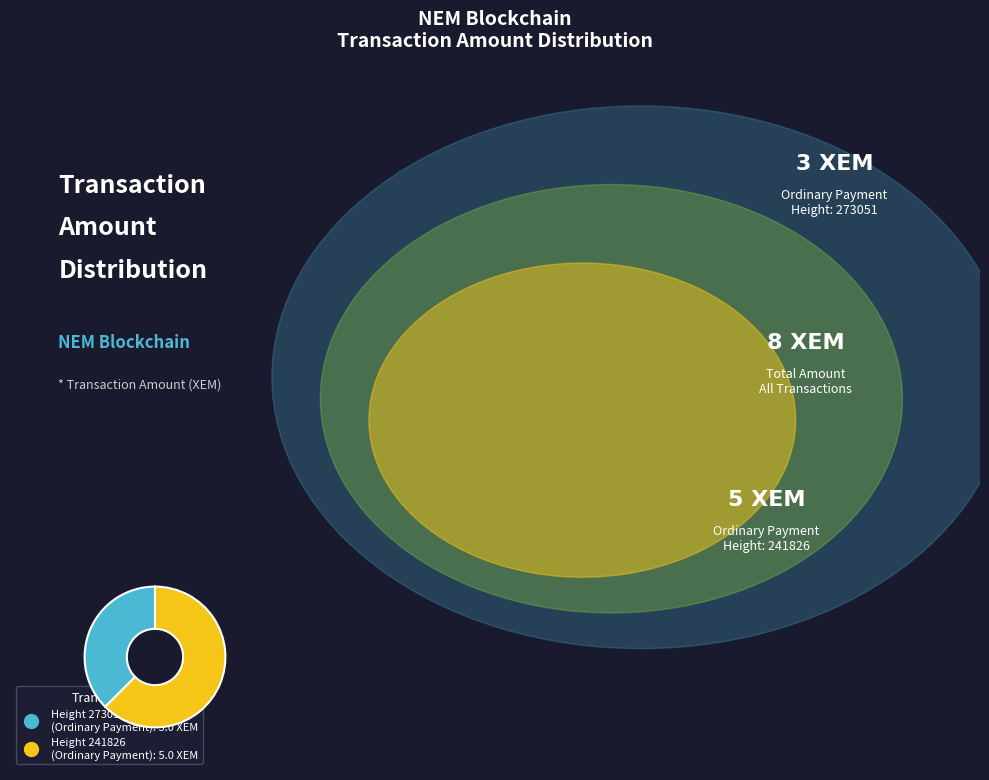

Does any single category account for the majority?

Yes